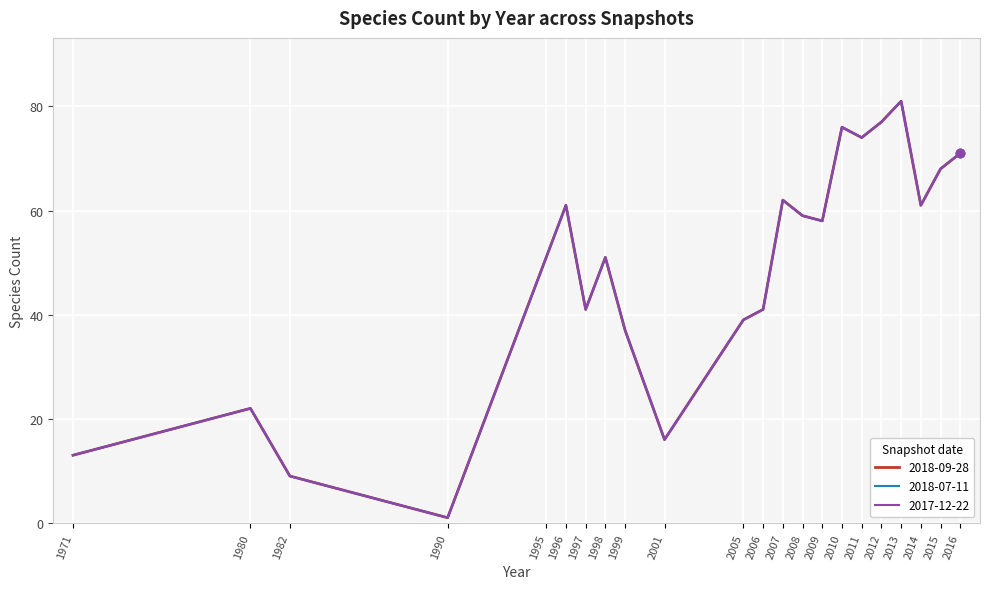

Which has a higher value, 2005 or 1995?

1995